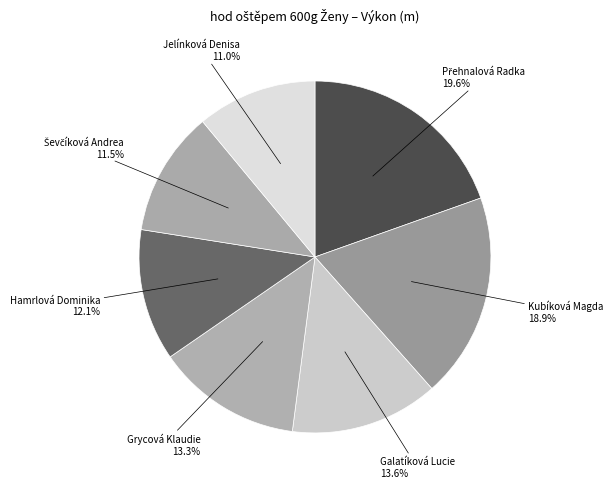

Count the number of slices in the pie.

7